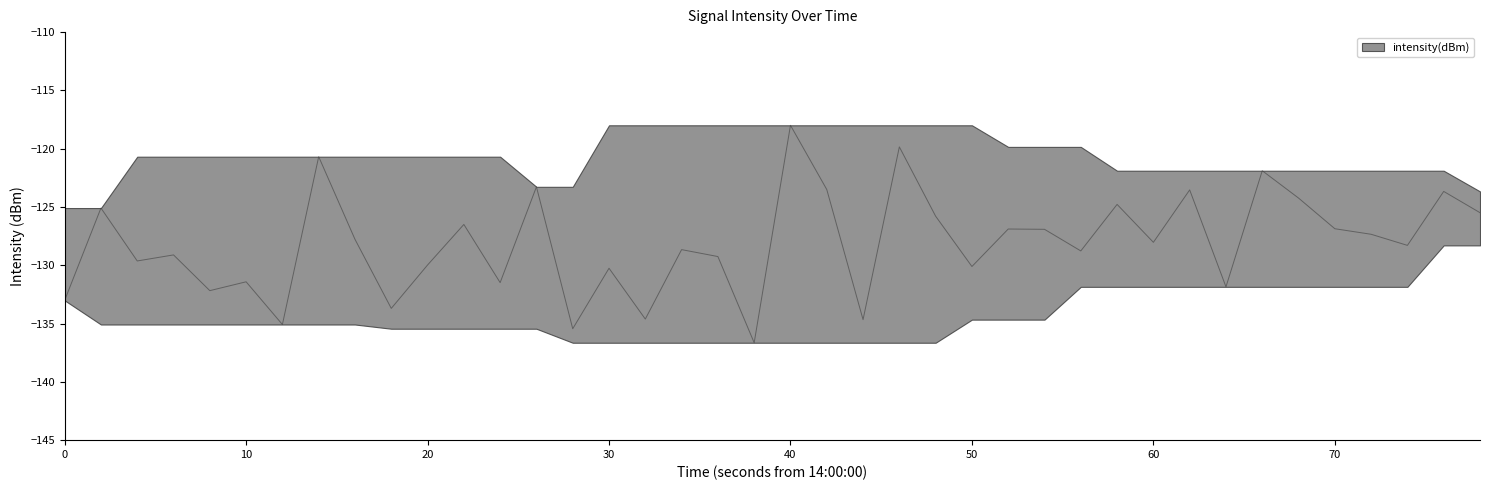

What is the difference between the maximum and second lowest values?

17.4